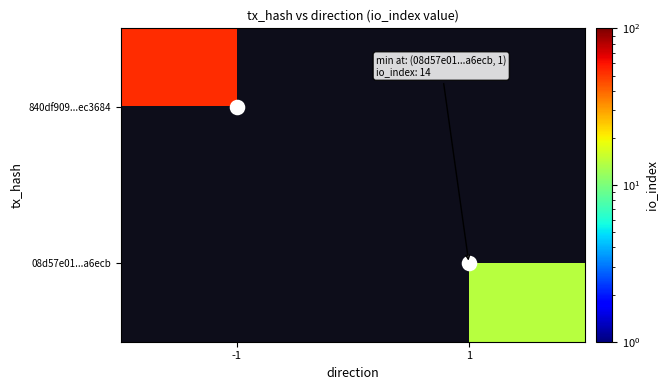

What value does the 08d57e01...a6ecb series have at 1?

14.0